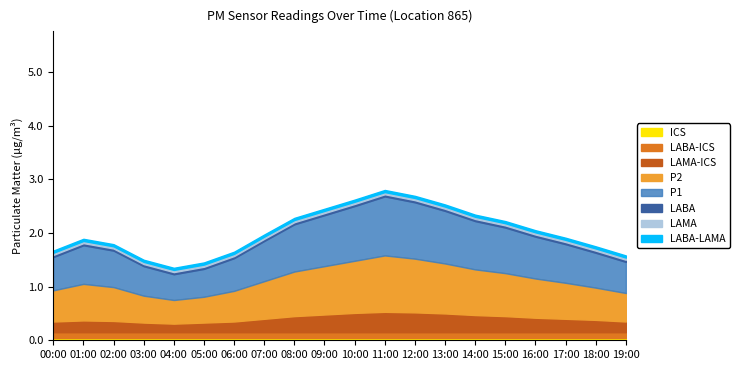

What is the value of the P1 point at the 1st from the left?

0.6